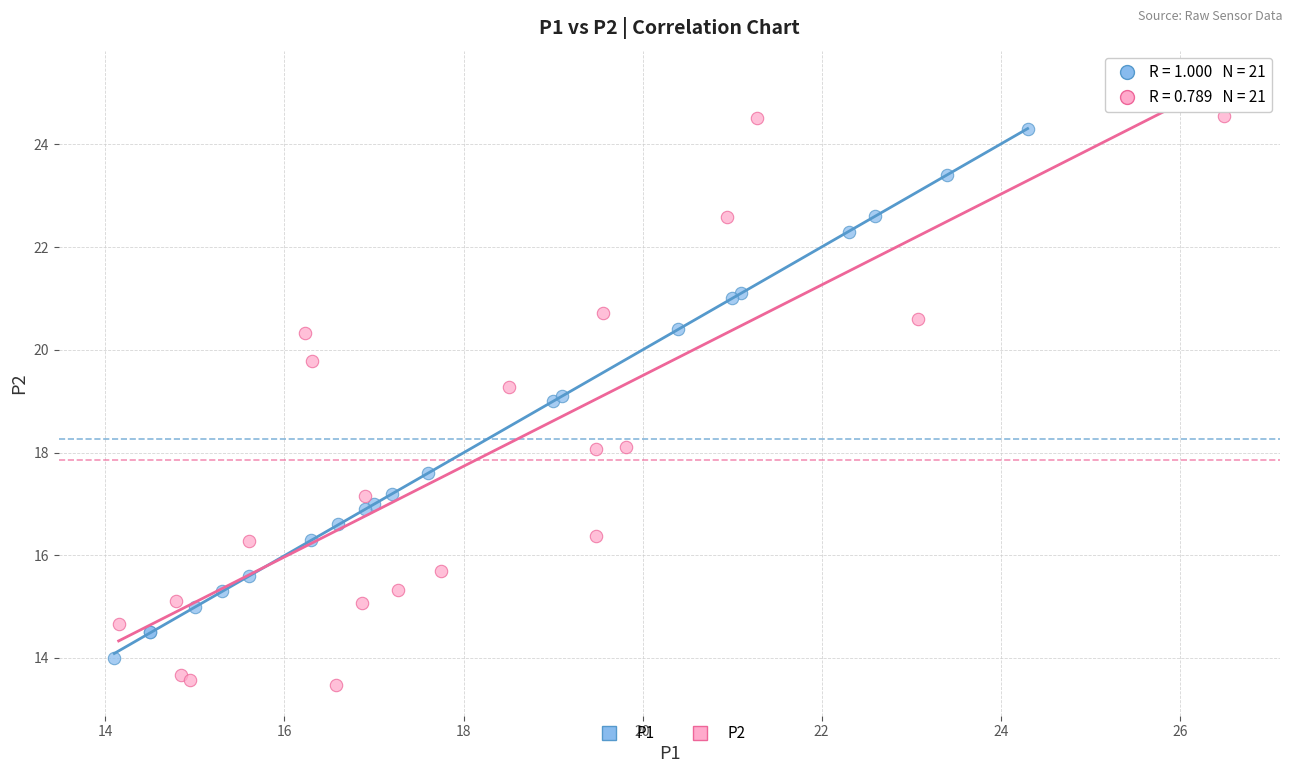

Which series contains the lowest Y value?

P2